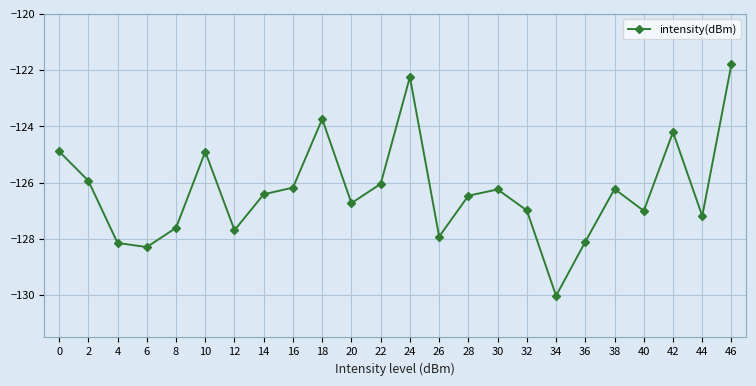

What is the greatest value displayed?

-121.8